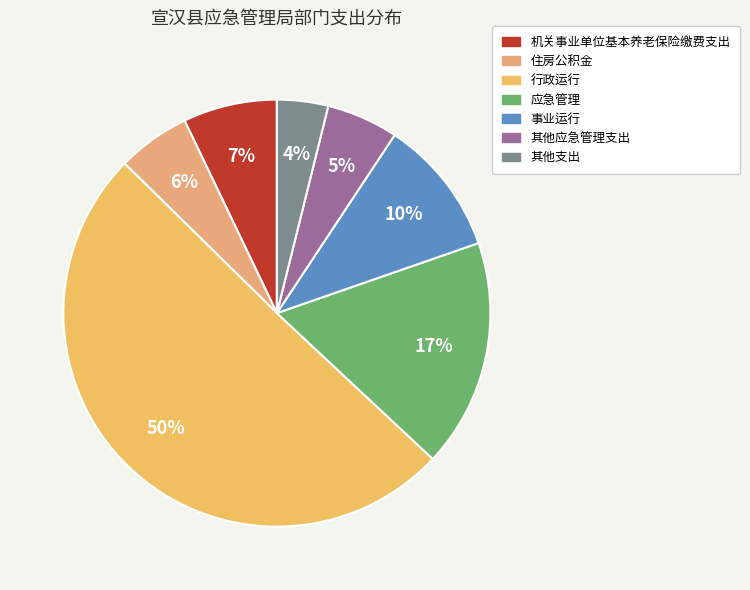

How many slices are in this pie chart?

7